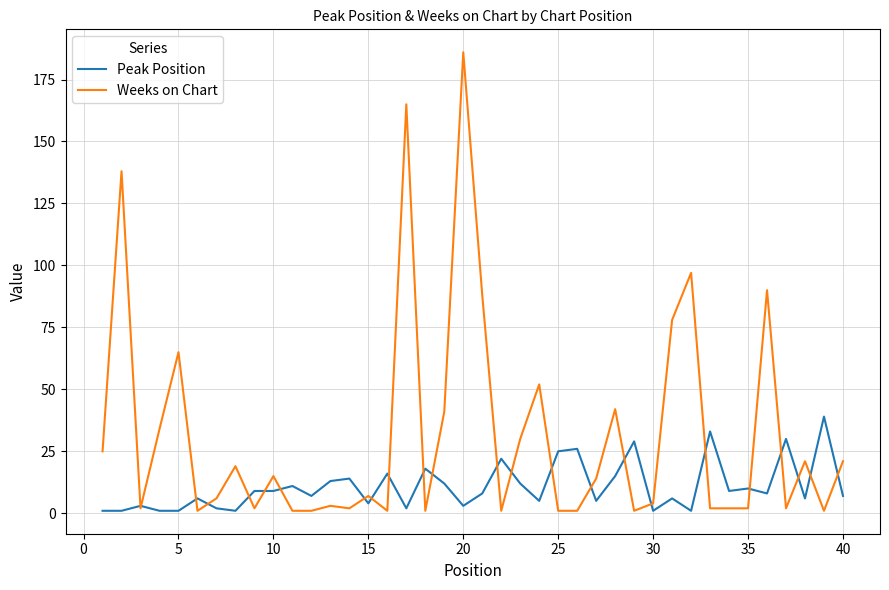

Which series has the widest spread of values?

Weeks on Chart